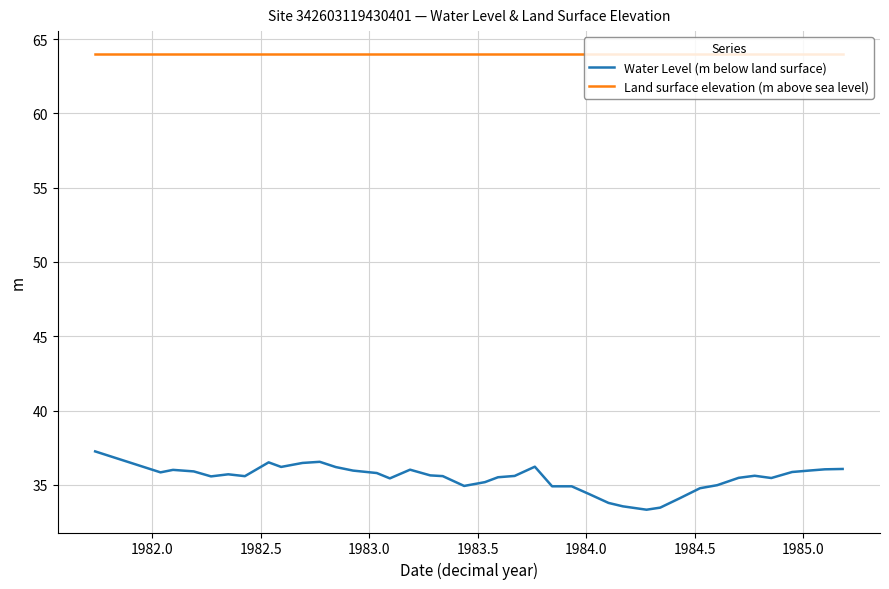

At how many categories does at least one series exceed 48?

40